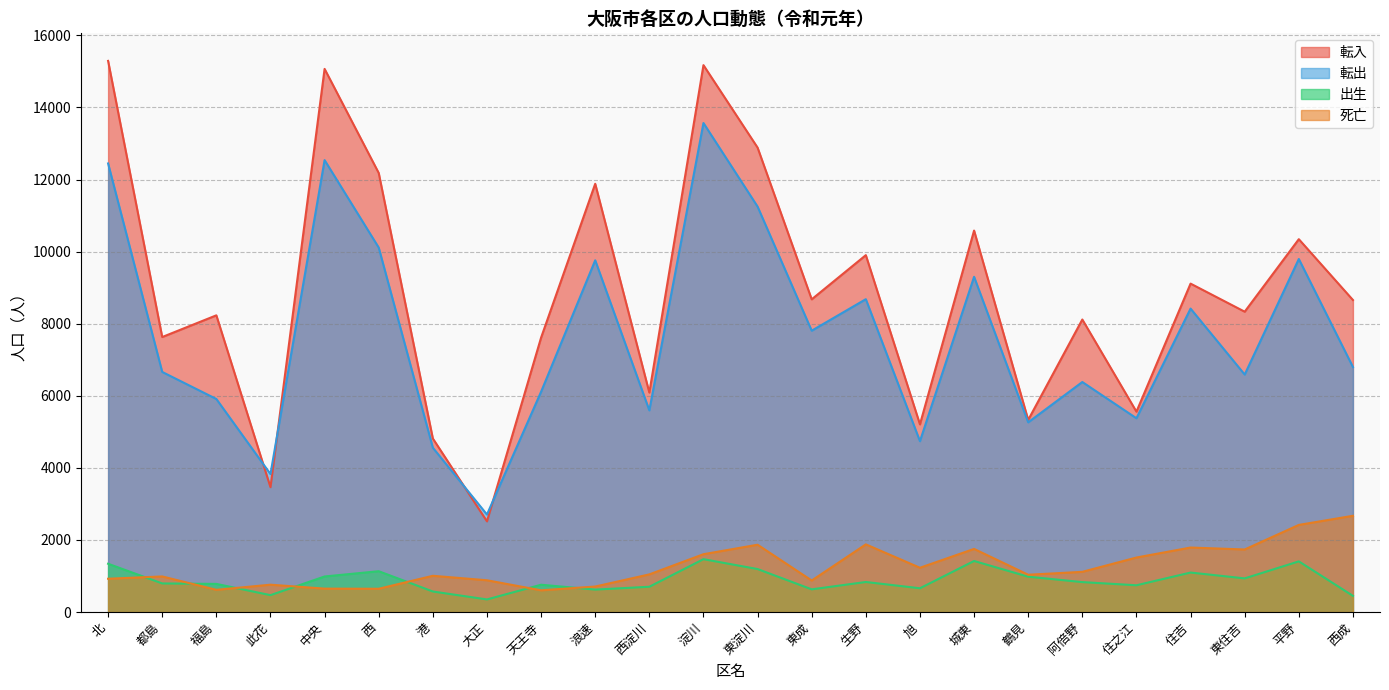

What are all the series names shown in the legend?

転入, 転出, 出生, 死亡